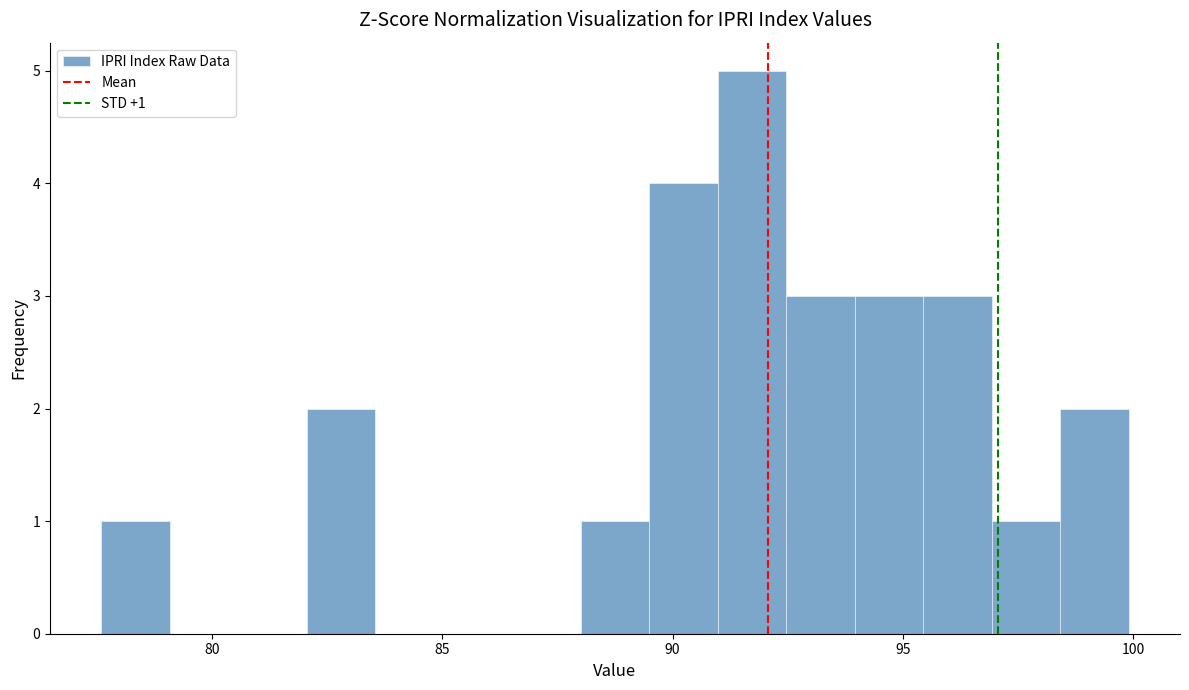

Around what value on the x-axis is the tallest bar? Give the approximate position of its centre, as read against the axis.

91.5